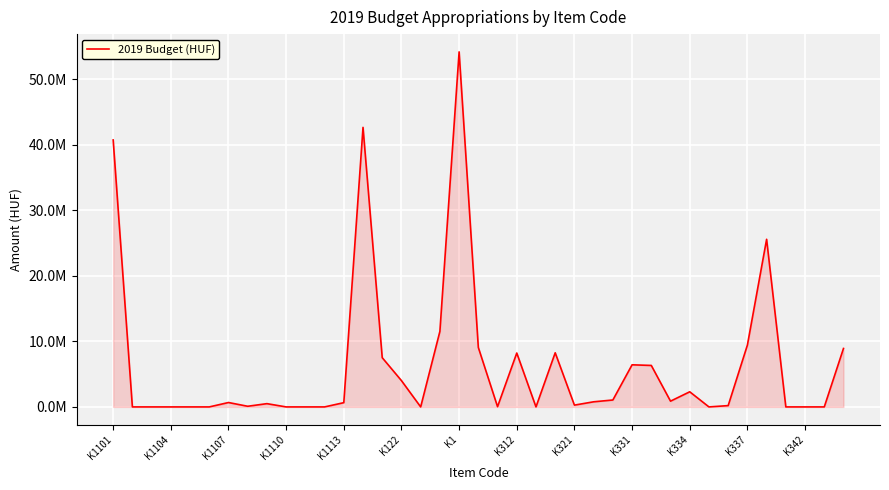

Does the chart display data point markers on the line(s)?

No